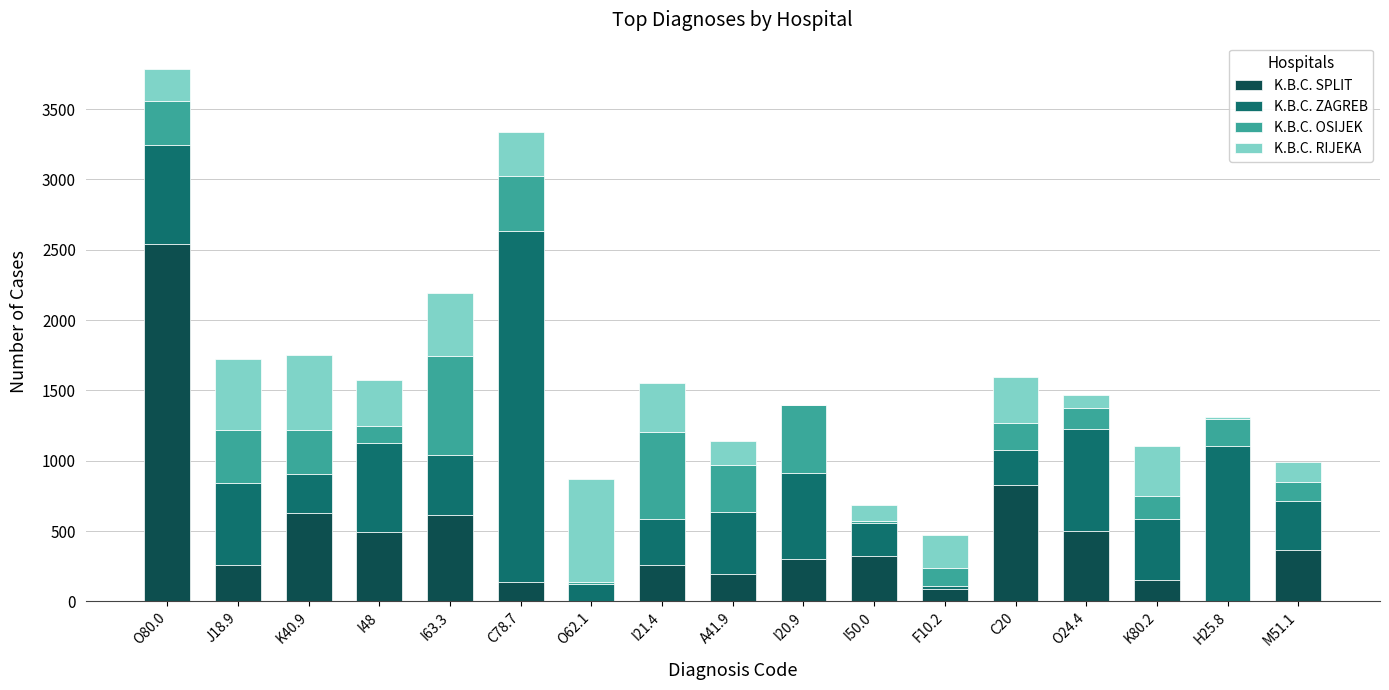

At which label does K.B.C. SPLIT reach its peak?

O80.0